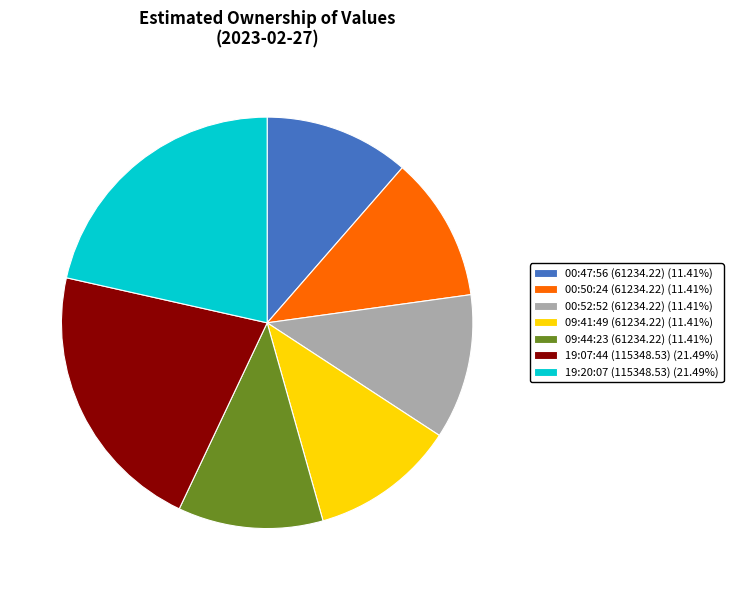

What is the ratio of the value at 00:47:56 (61234.22) (11.41%) to the value at 19:07:44 (115348.53) (21.49%)?

0.5